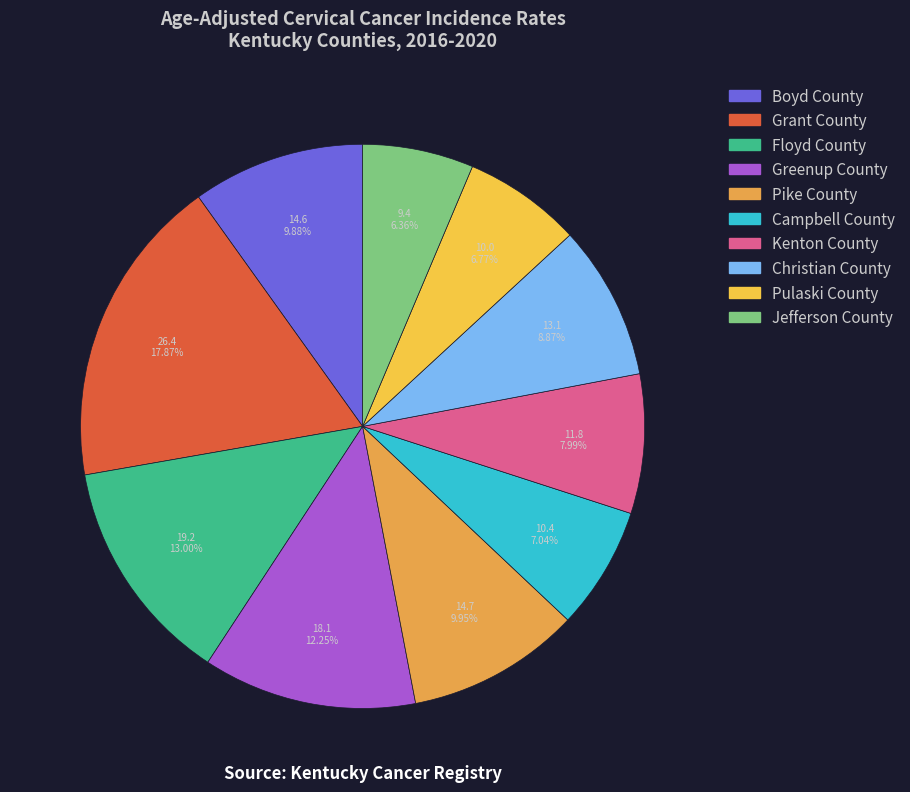

What percentage is the Christian County slice, to the nearest percent?

9%